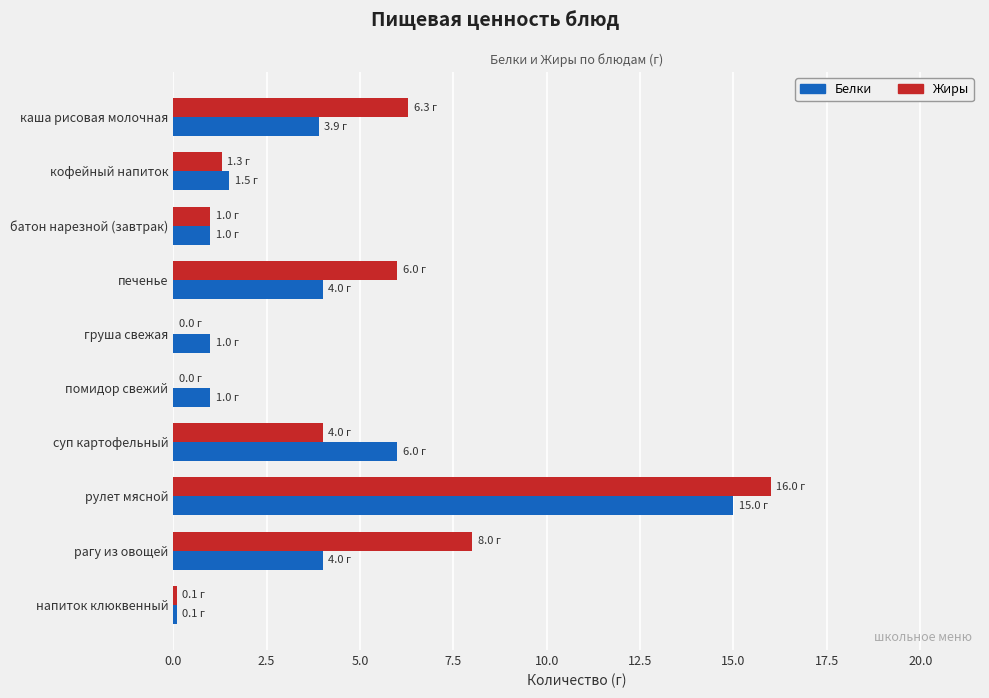

Where is Жиры nearest to the value 8?

рагу из овощей